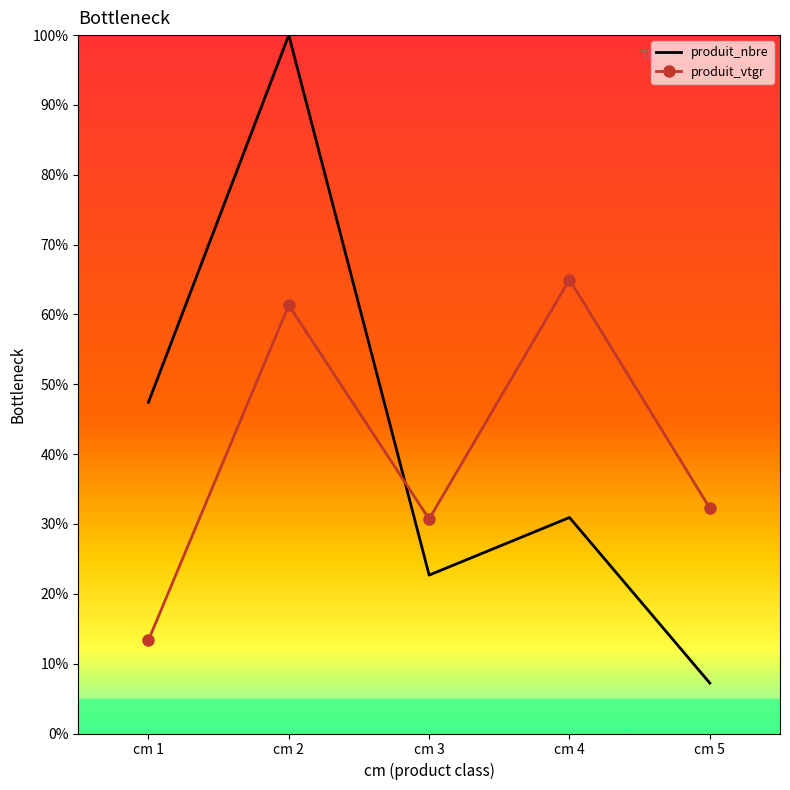

List the series in order of their peak value, highest first.

produit_nbre, produit_vtgr